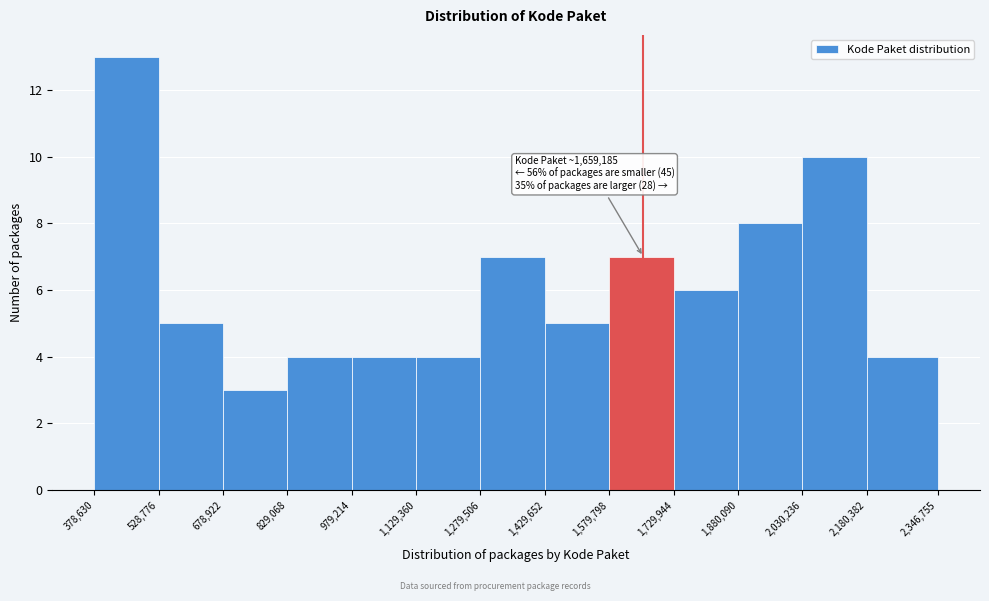

Over which range of the x-axis is the bar tallest?

378,630 to 528,776